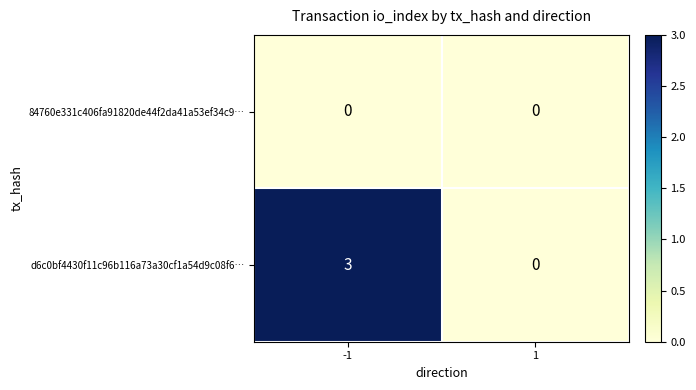

Reading left to right, extract all data points from this chart.

84760e331c406fa91820de44f2da41a53ef34c9…: -1=0	1=0
d6c0bf4430f11c96b116a73a30cf1a54d9c08f6…: -1=3	1=0